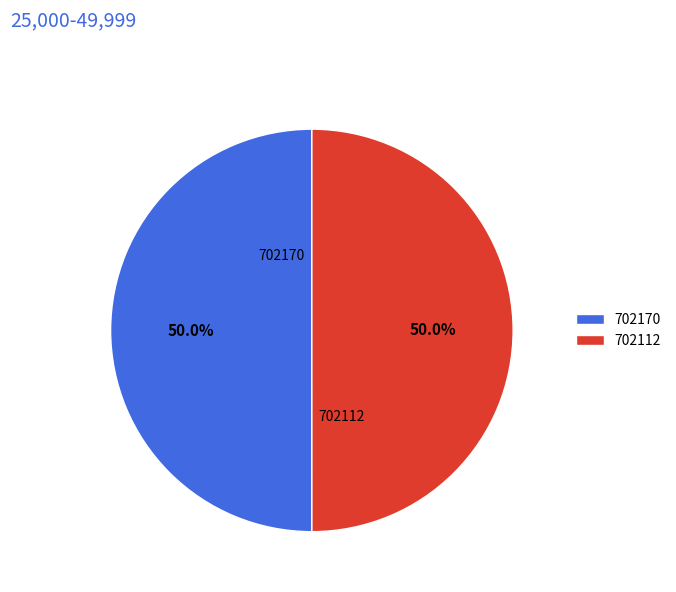

What is the ratio of the value at 702170 to the value at 702112?

1.0